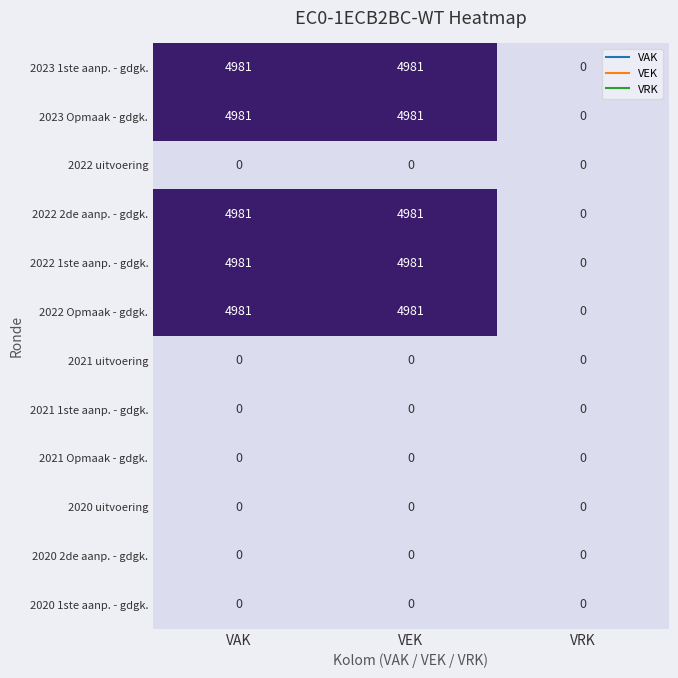

What is the difference between the maximum and minimum values in the 2022 2de aanp. - gdgk. series?

4981